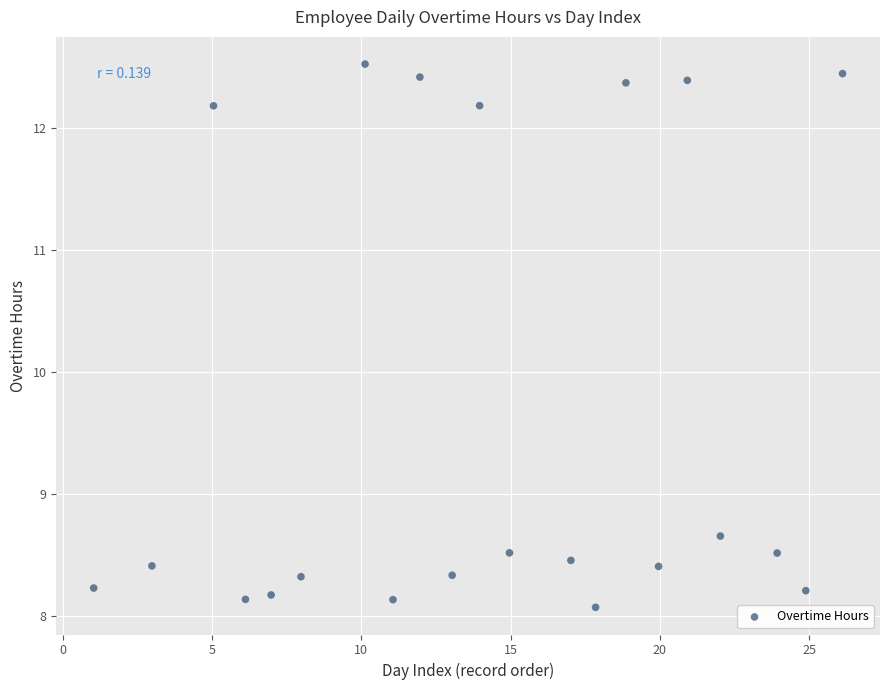

What is the range of X values (max minus min)?

25.1